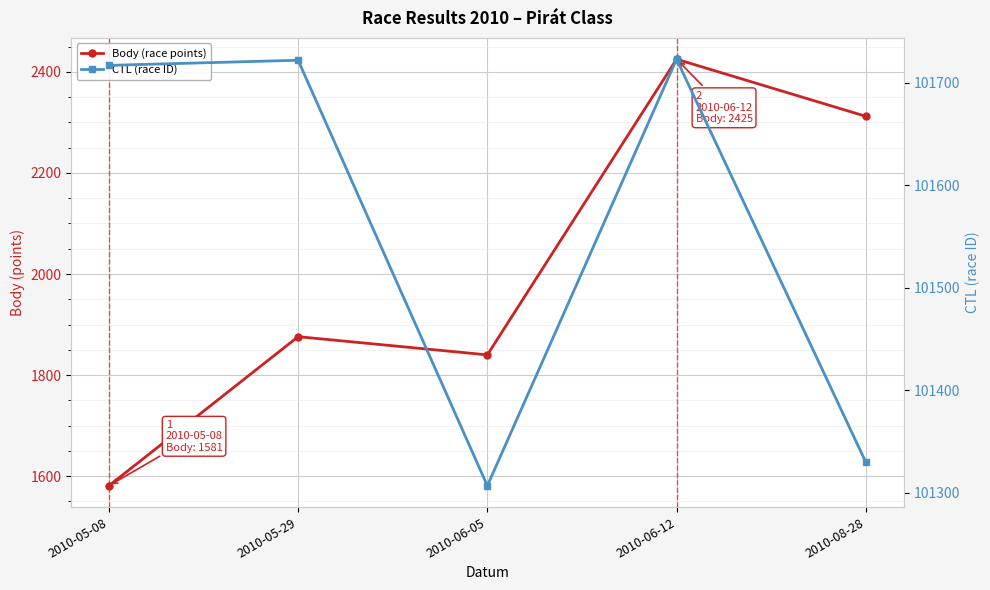

What is the approximate value of CTL (race ID) at 2010-05-29?

101722